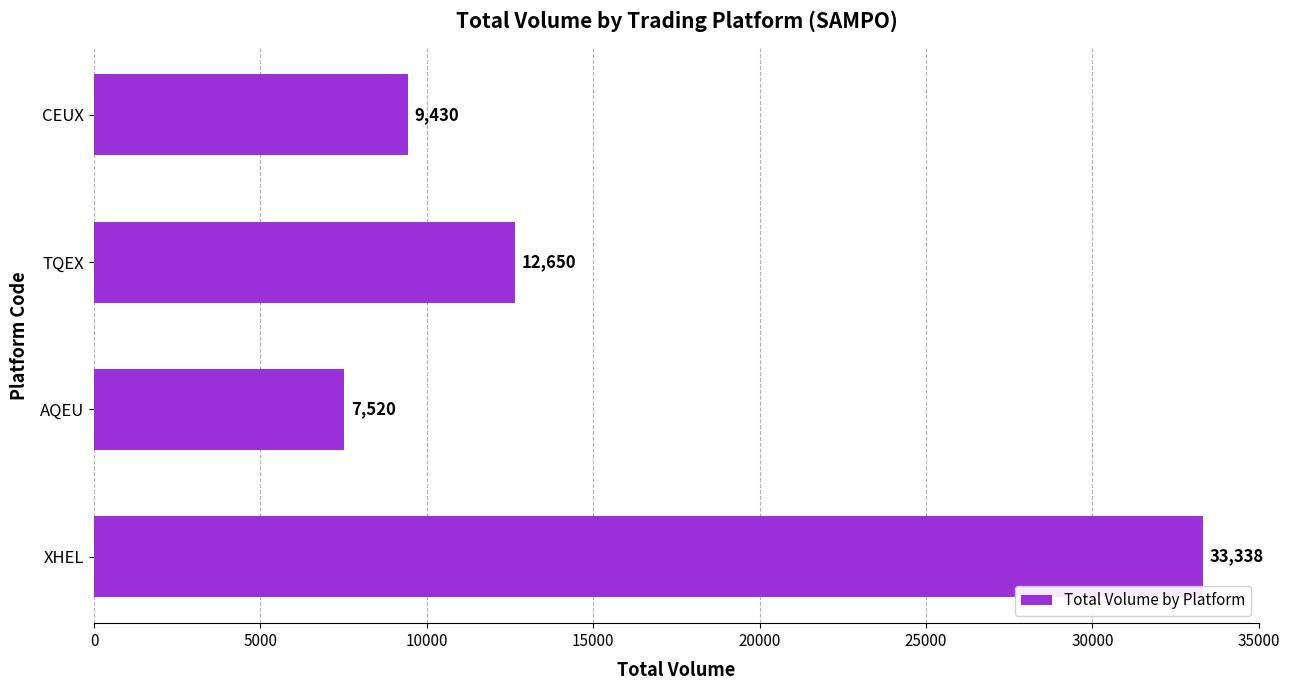

How many series are shown in this chart?

1